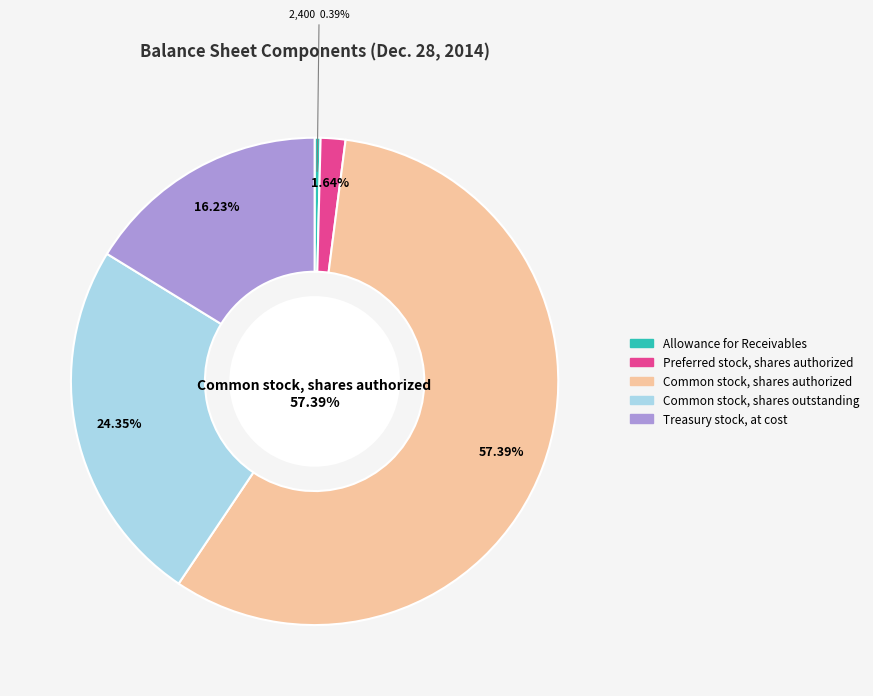

Which category has the smallest portion of the pie?

Allowance for Receivables